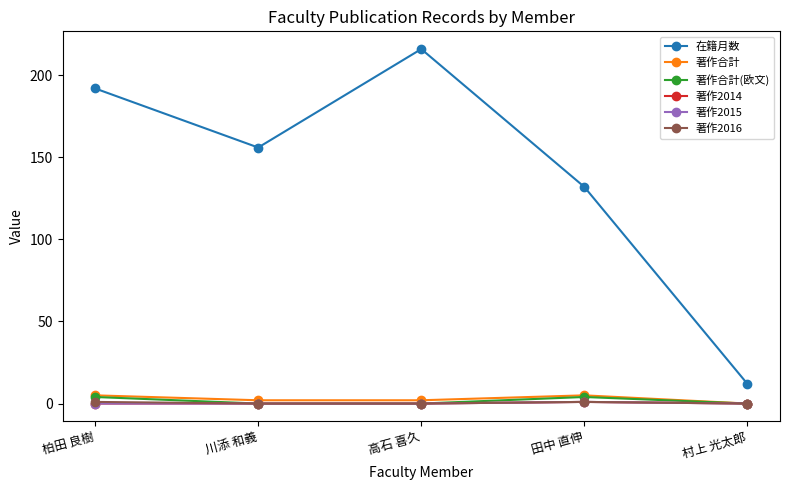

Which series has the largest total across all categories?

在籍月数